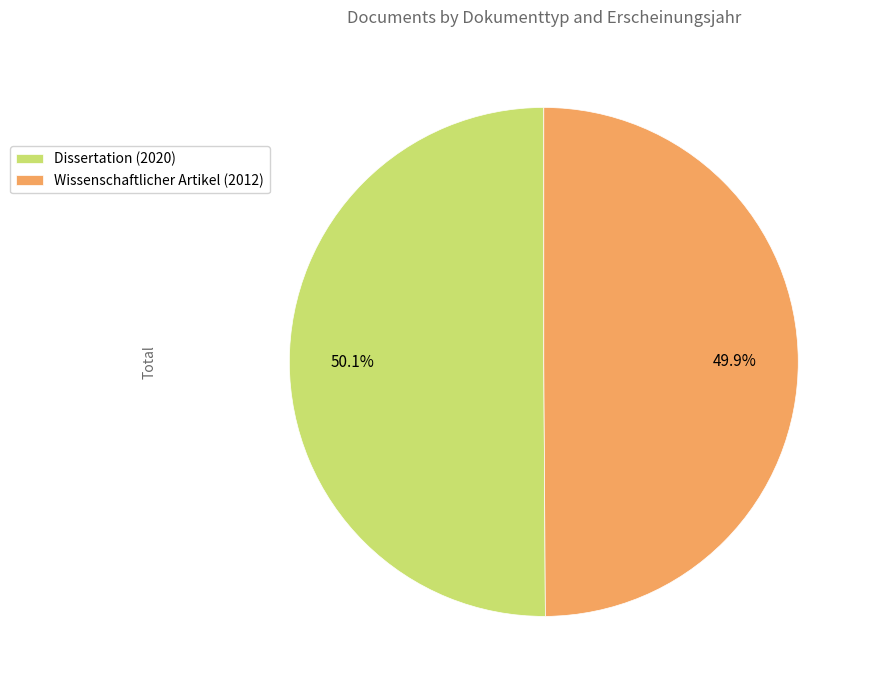

Approximately how many times larger is the value at Dissertation (2020) compared to Wissenschaftlicher Artikel (2012)?

1.0